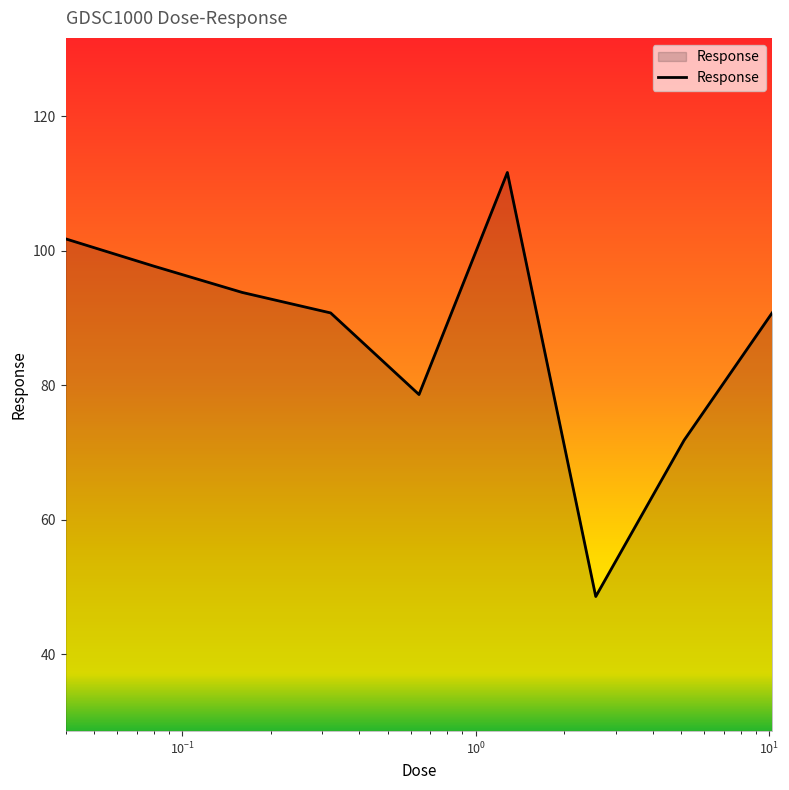

What is the maximum value shown in the chart?

111.6